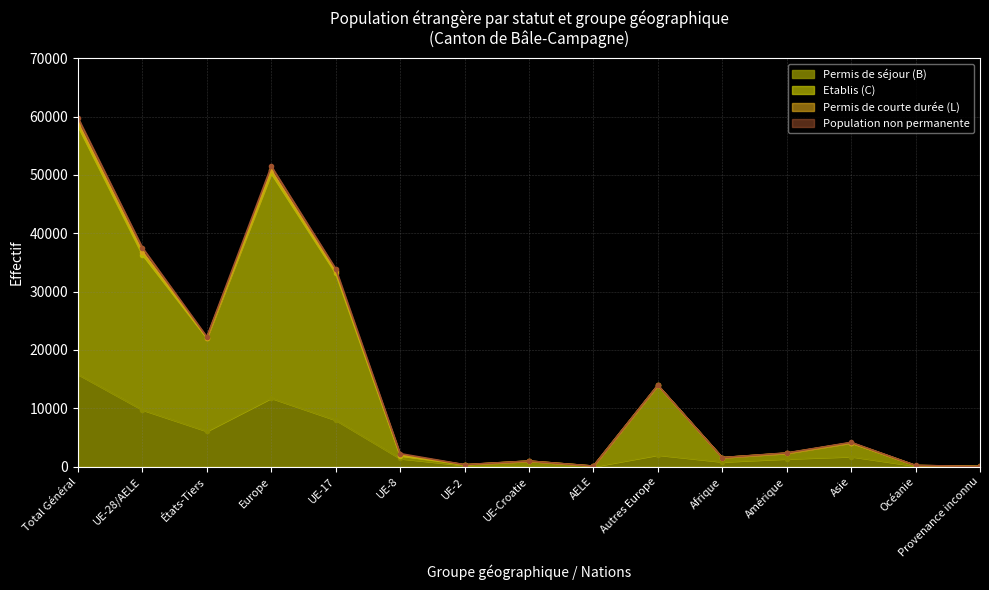

What is the difference between the Etablis (C) values at UE-28/AELE and Europe?

13928